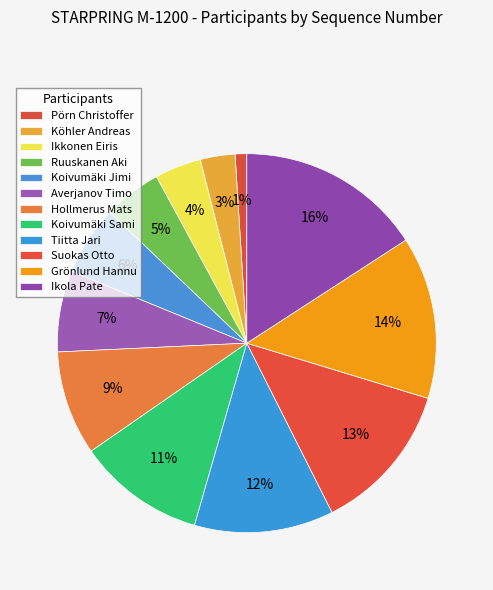

Which slice is the largest?

Ikola Pate